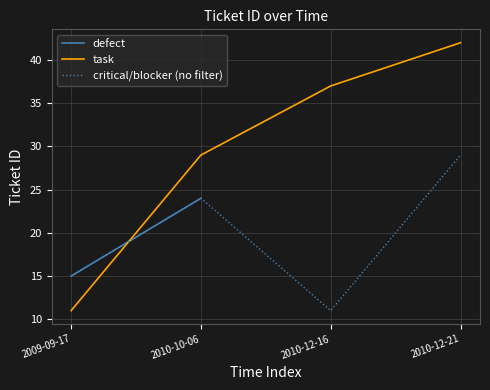

What is the minimum value shown in the chart?

11